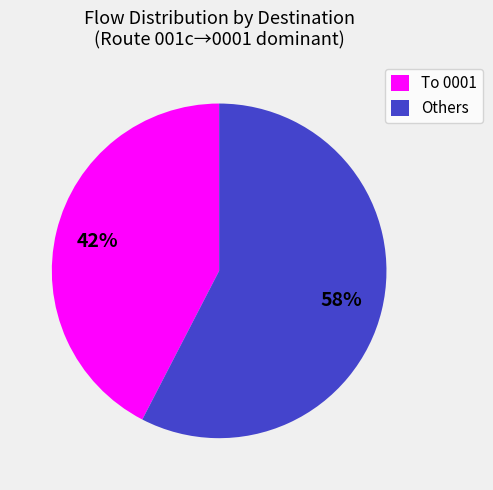

Is it true that To 0001 is 42% of the pie?

True